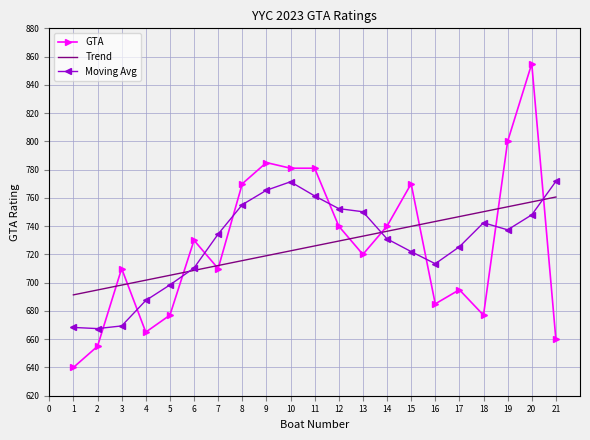

Between 5 and 8, which series saw the biggest shift?

GTA